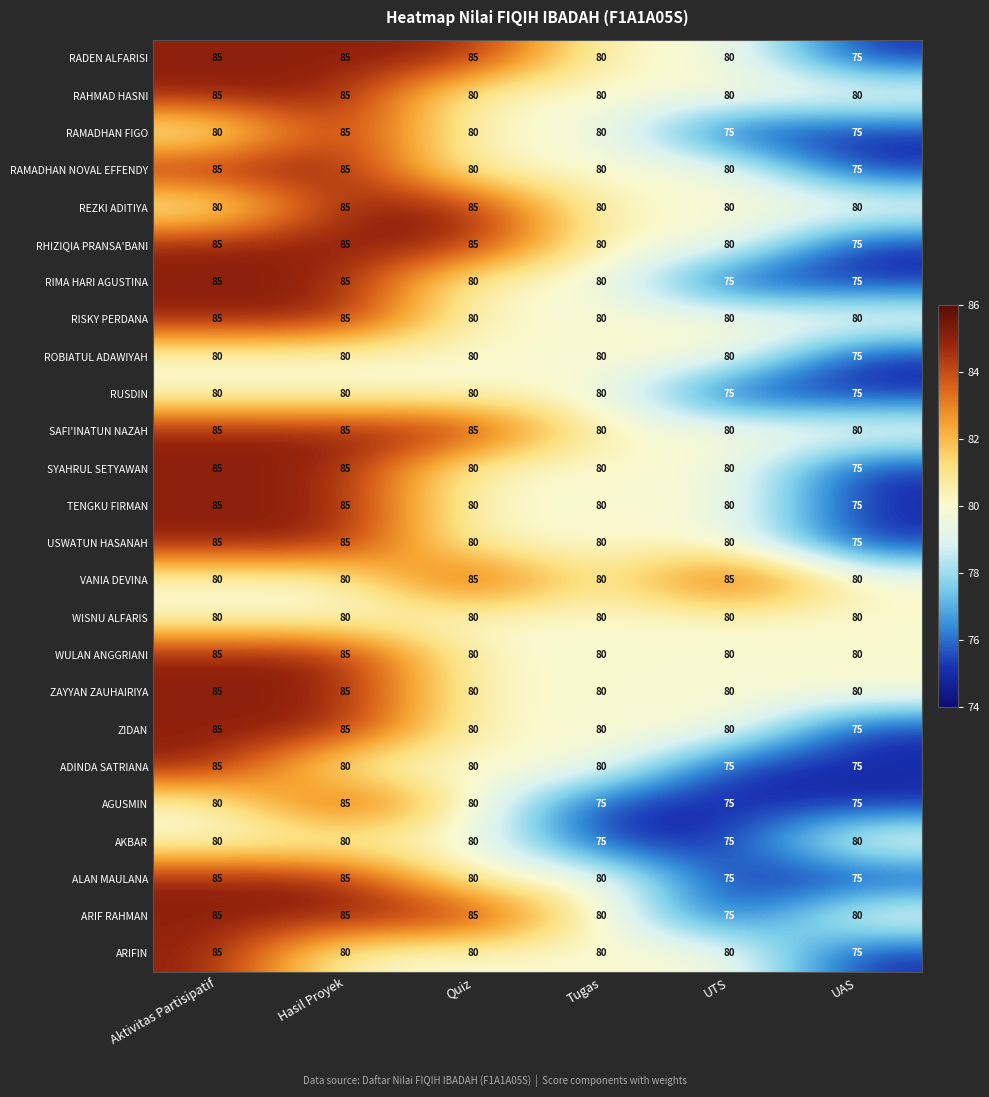

The value of SYAHRUL SETYAWAN at Hasil Proyek is 85. True or false?

True